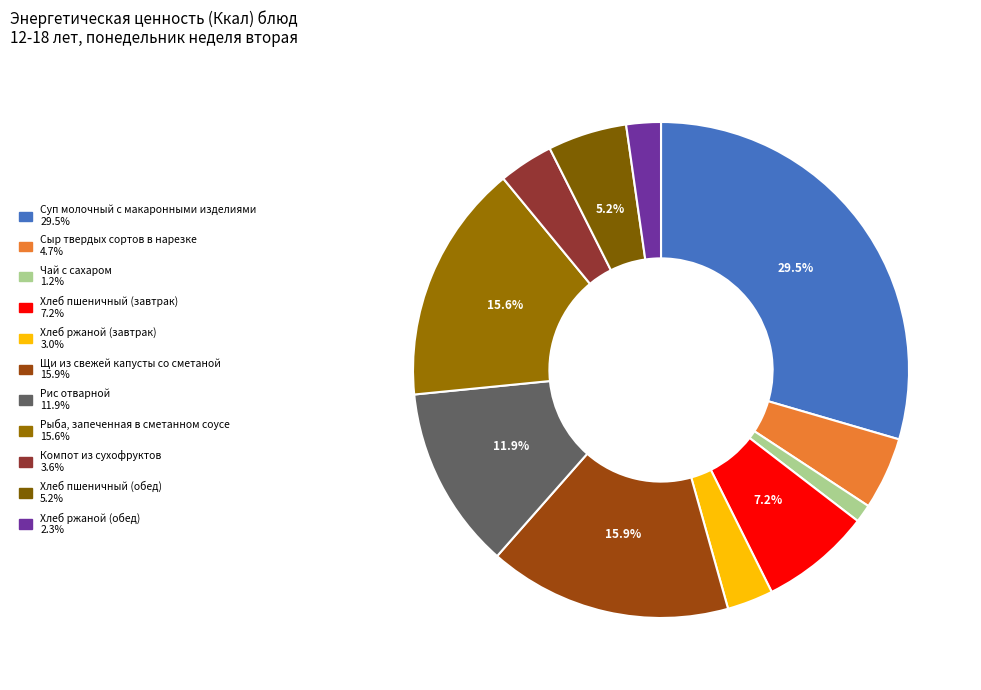

What is the smallest slice in the pie chart?

Чай с сахаром